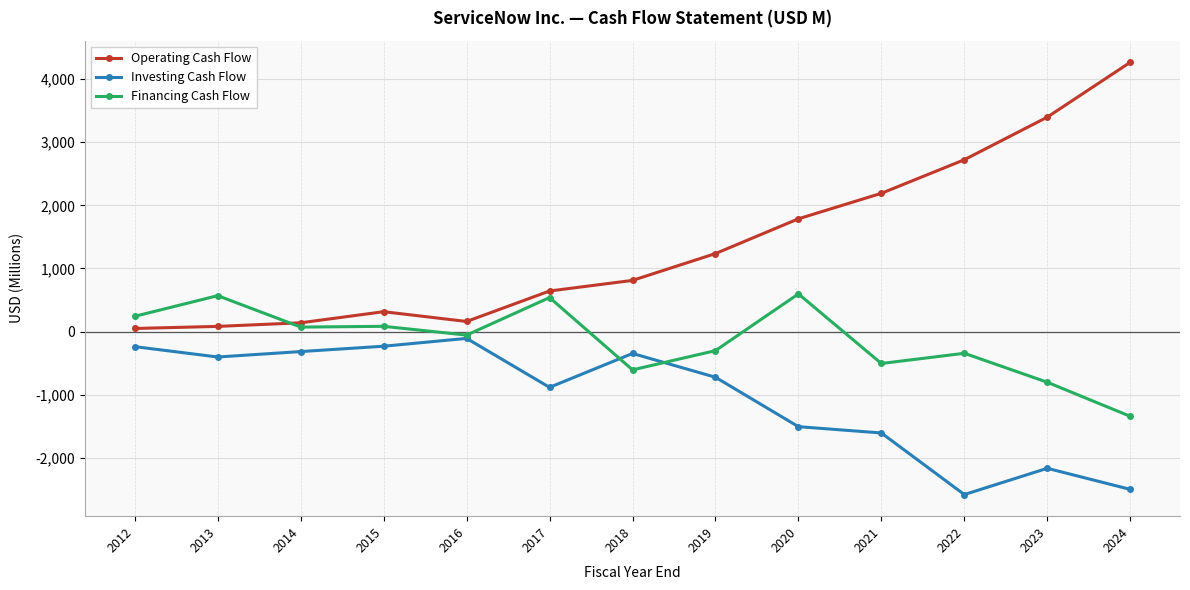

Is this an area chart (filled region under the line)?

No